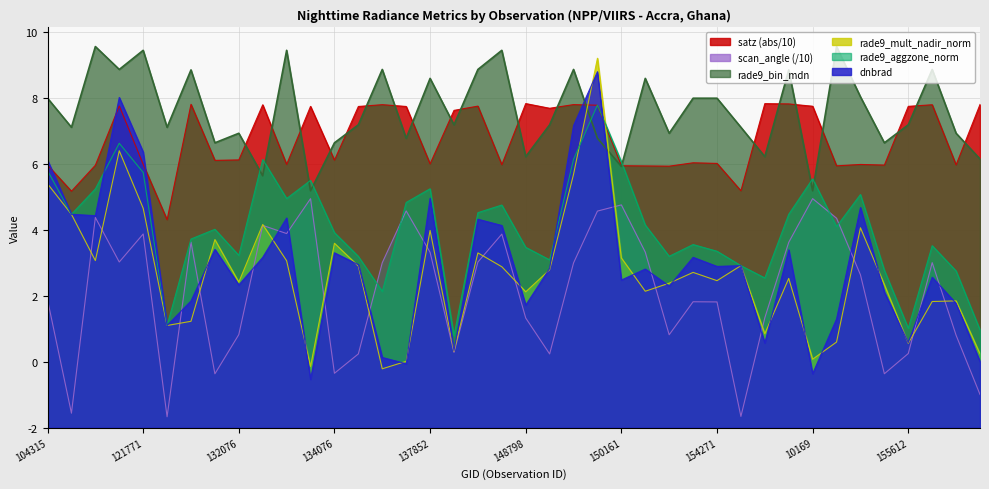

What is the difference between the highest and lowest values at 115226?

5.8